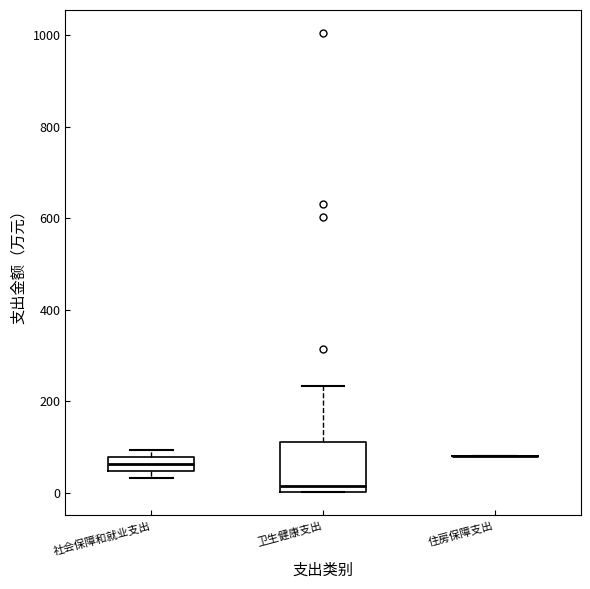

Reading left to right, read every box against the y-axis: the position of its median line, the range the box covers, and the ends of its whiskers. The values are not printed on the chart, so give them approximately, as read against the axis.

社会保障和就业支出: median 60, box 40 to 80, whiskers 40 (just below the box's lower edge) to 100
卫生健康支出: median 20, box 0 to 120, whiskers 0 to 240
住房保障支出: box collapsed to a line at 80, whiskers 80 to 80